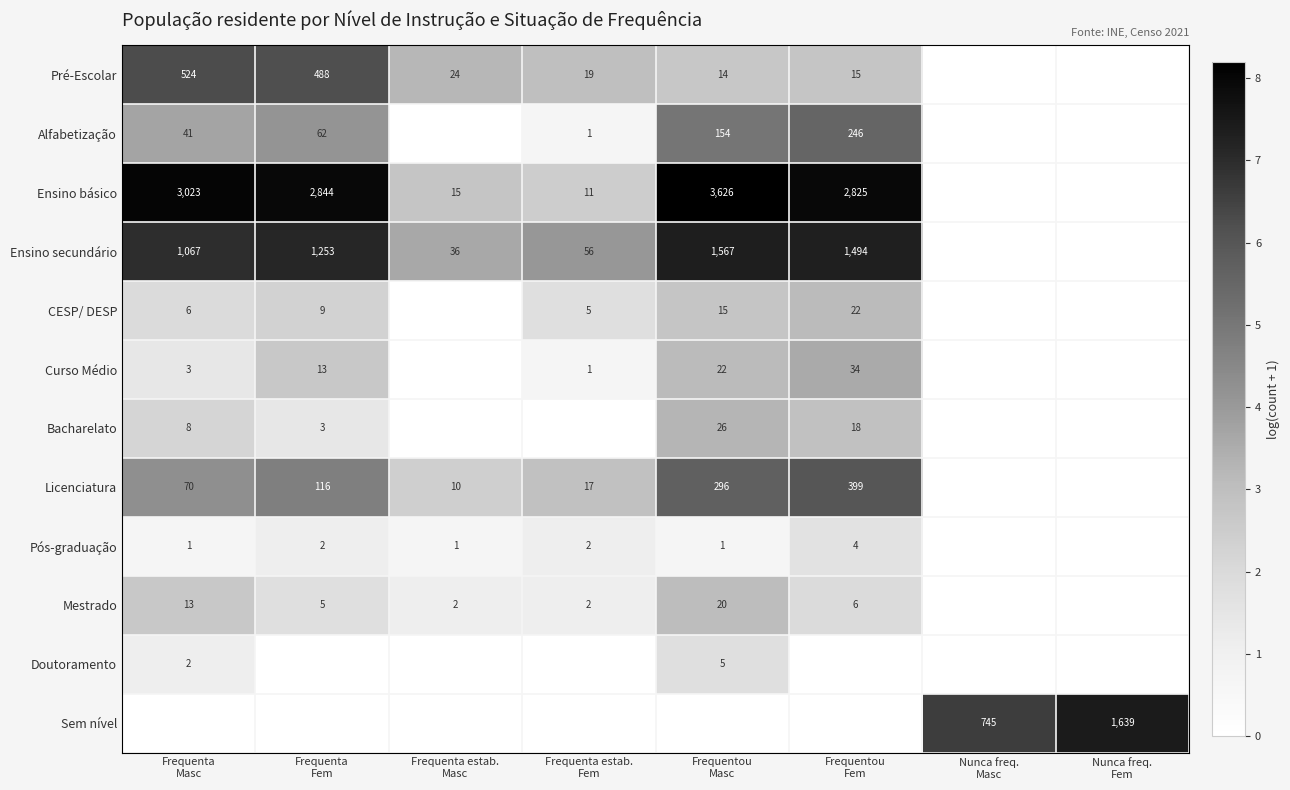

Which series has the widest spread of values?

Ensino básico